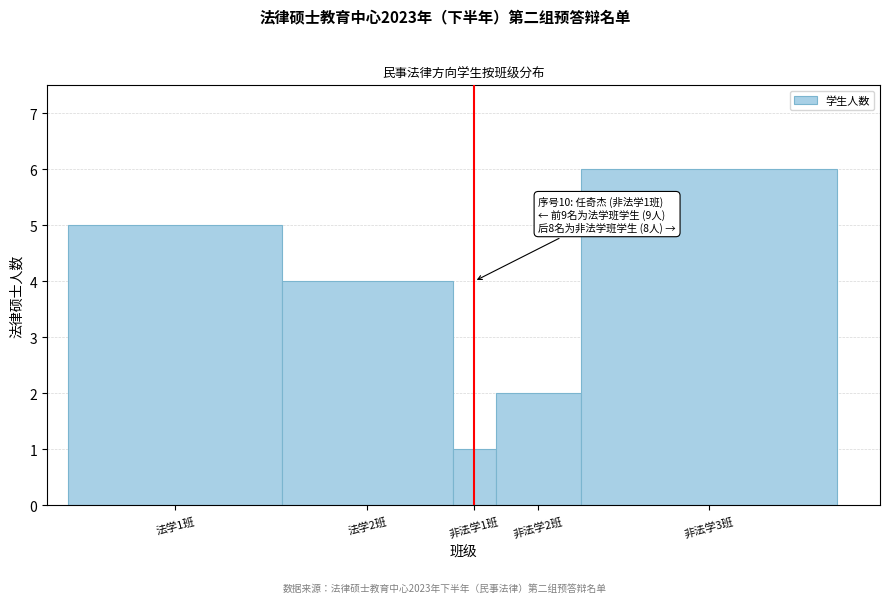

Reading left to right, list all the values displayed in this chart.

5	4	1	2	6